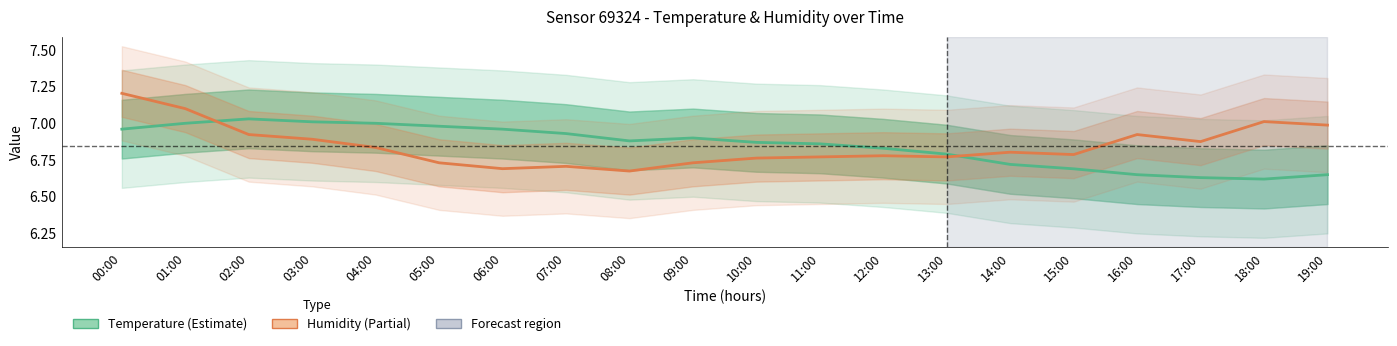

Count the number of categories in the chart.

20